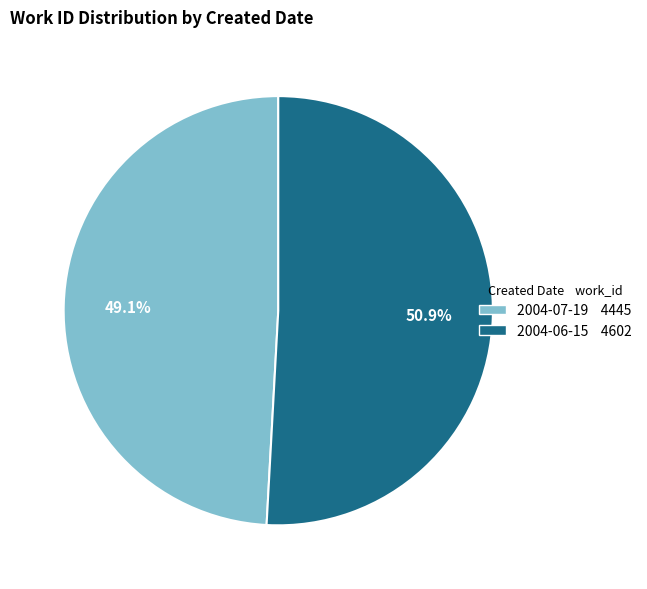

The 2004-07-19 slice represents 49% of the pie. True or false?

True